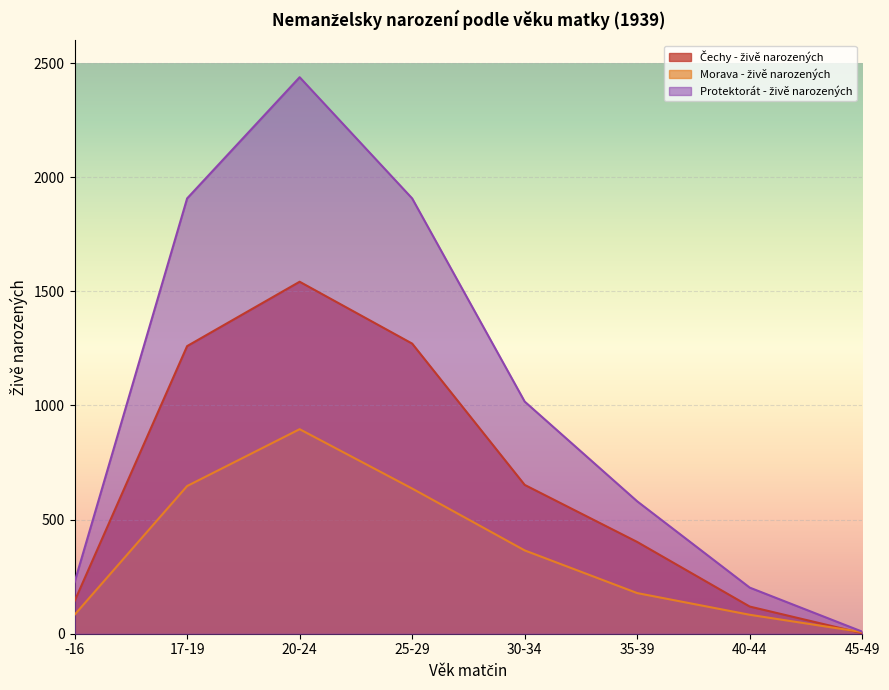

Read the Protektorát - živě narozených value at 30-34.

1017